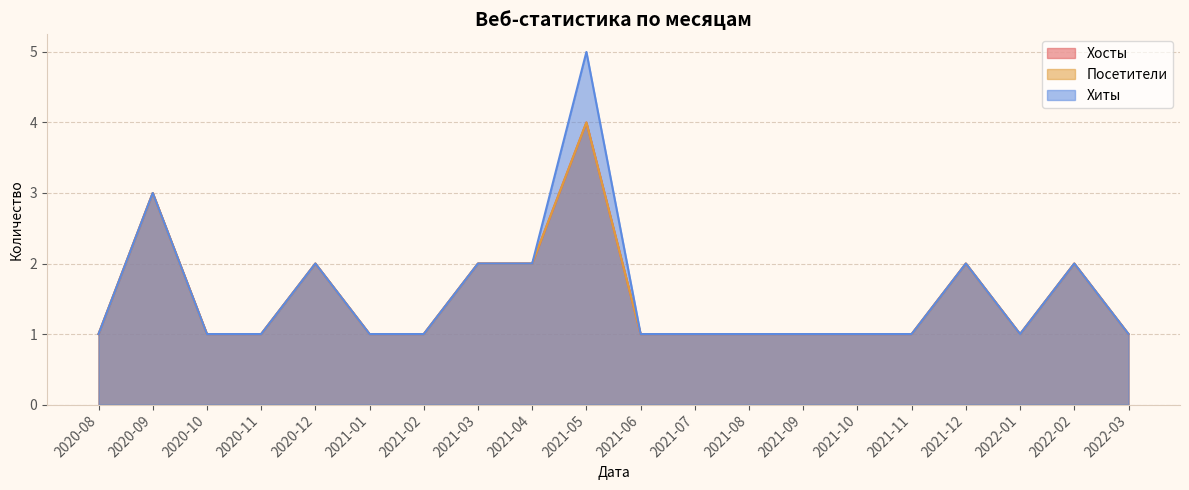

What is the difference between the maximum and minimum values in the Хиты series?

4